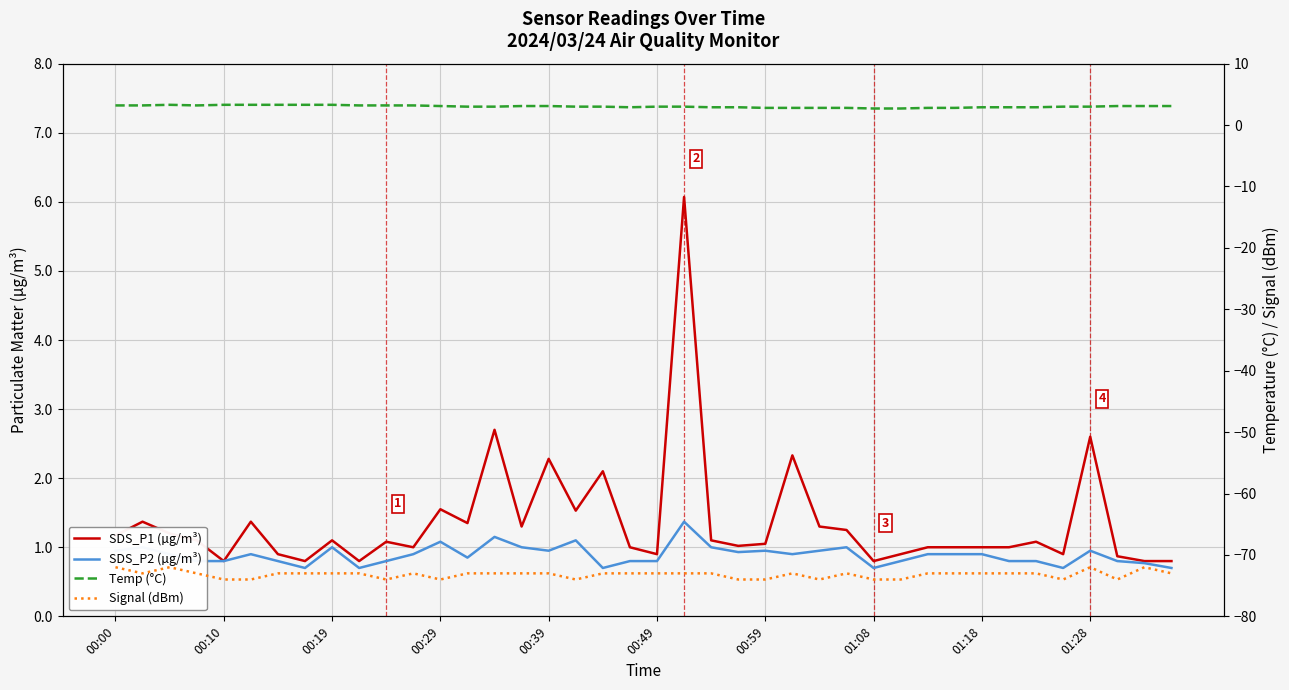

The SDS_P1 (µg/m³) series shows 1.6 at 00:49. True or false?

False